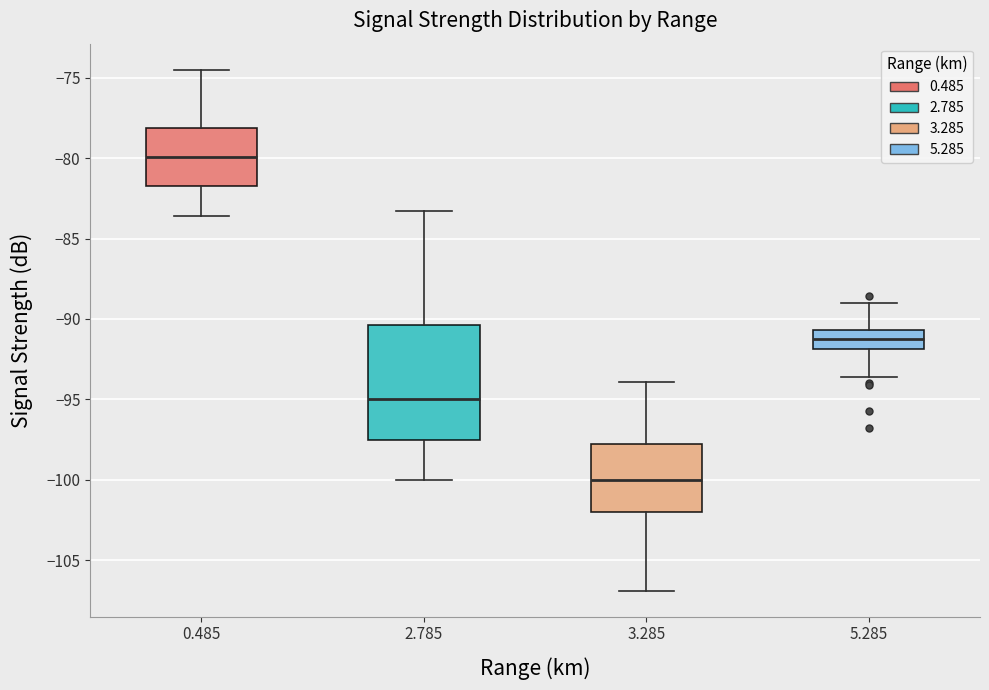

Reading left to right, read every box against the y-axis: the position of its median line, the range the box covers, and the ends of its whiskers. The values are not printed on the chart, so give them approximately, as read against the axis.

0.485: median -80.0, box -81.5 to -78.0, whiskers -83.5 to -74.5
2.785: median -95.0, box -97.5 to -90.5, whiskers -100.0 to -83.5
3.285: median -100.0, box -102.0 to -98.0, whiskers -107.0 to -94.0
5.285: median -91.0, box -92.0 to -90.5, whiskers -93.5 to -89.0